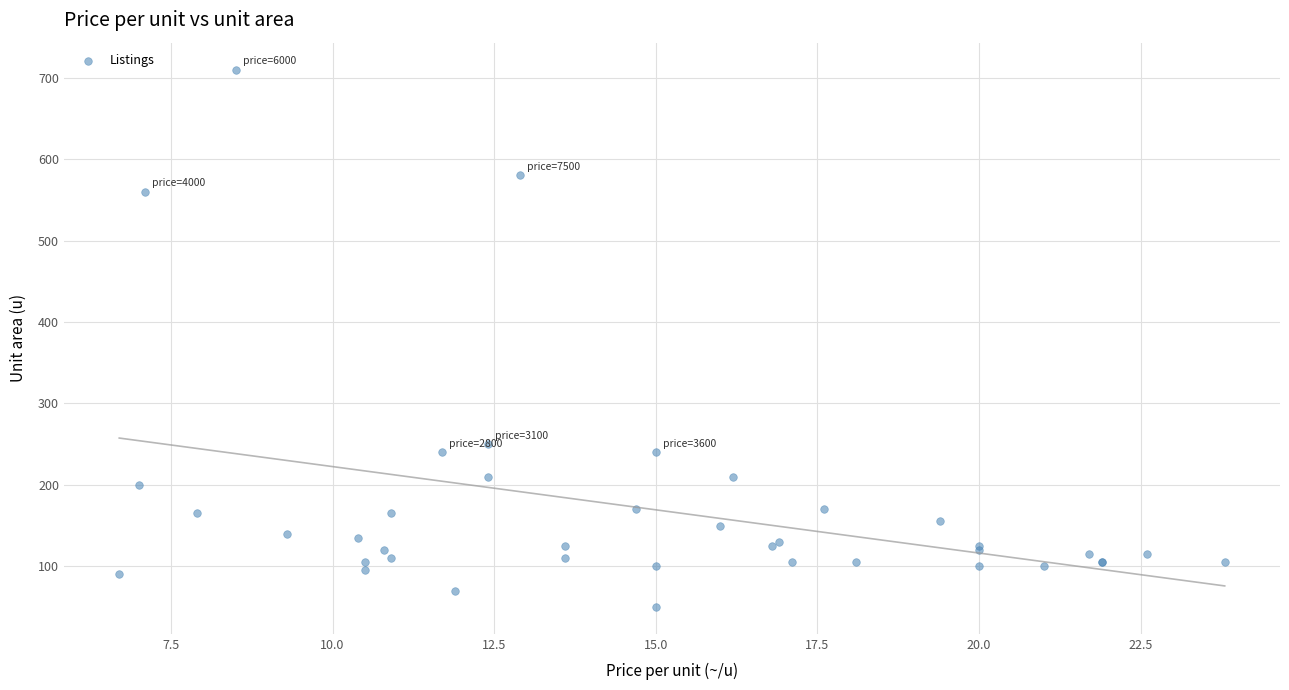

What Y value in the scatter plot is closest to 380?

250